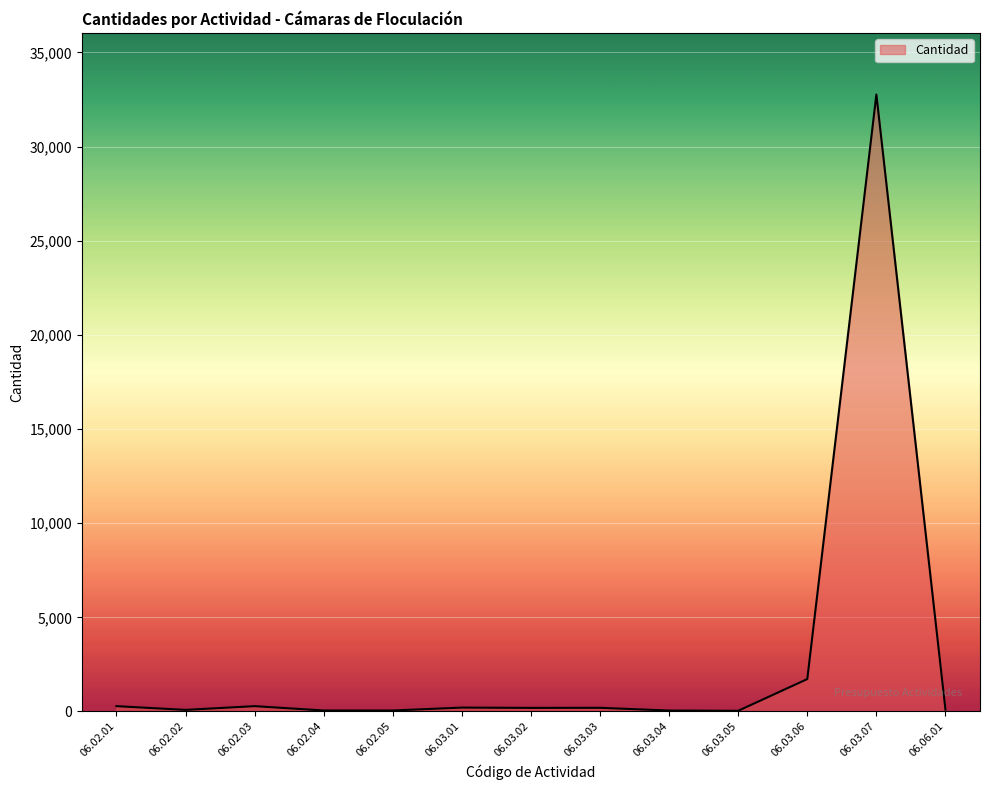

At which label does the data first exceed 189?

06.02.01